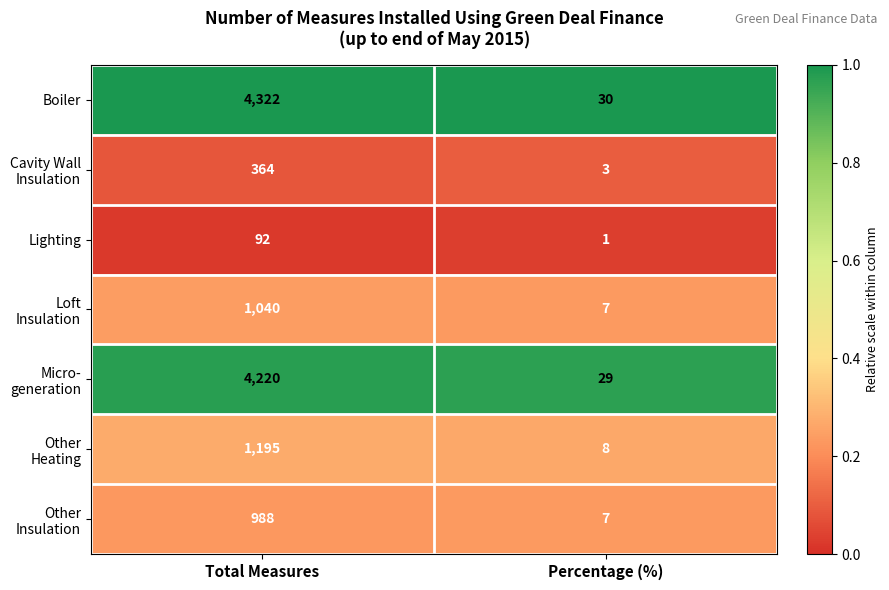

Which series changed the most between Total Measures and Percentage (%)?

Boiler